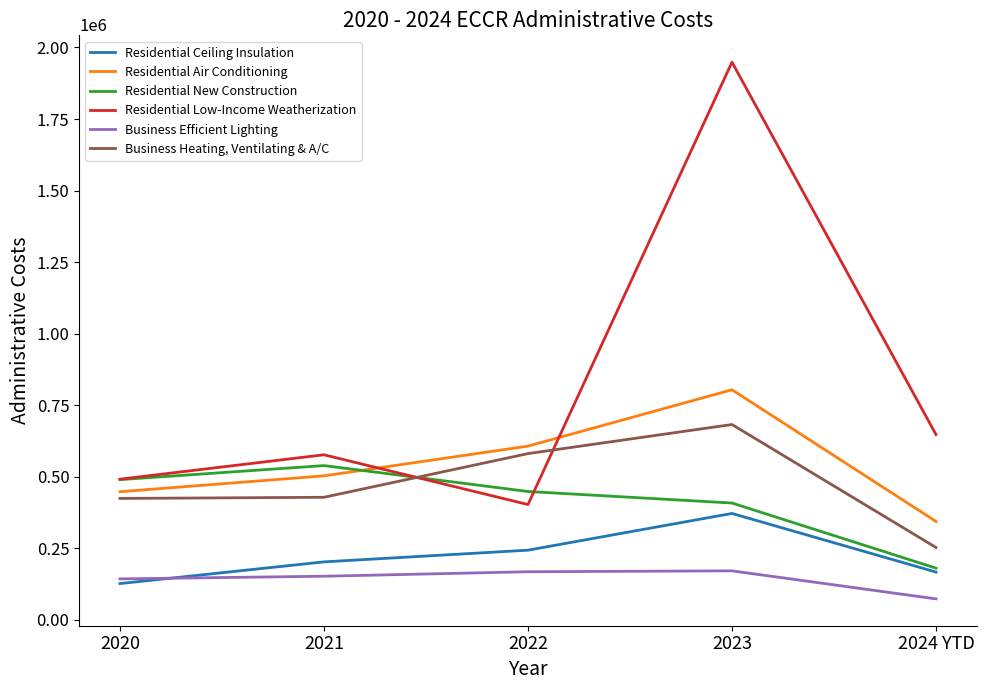

What position from the right is 2024 YTD?

1